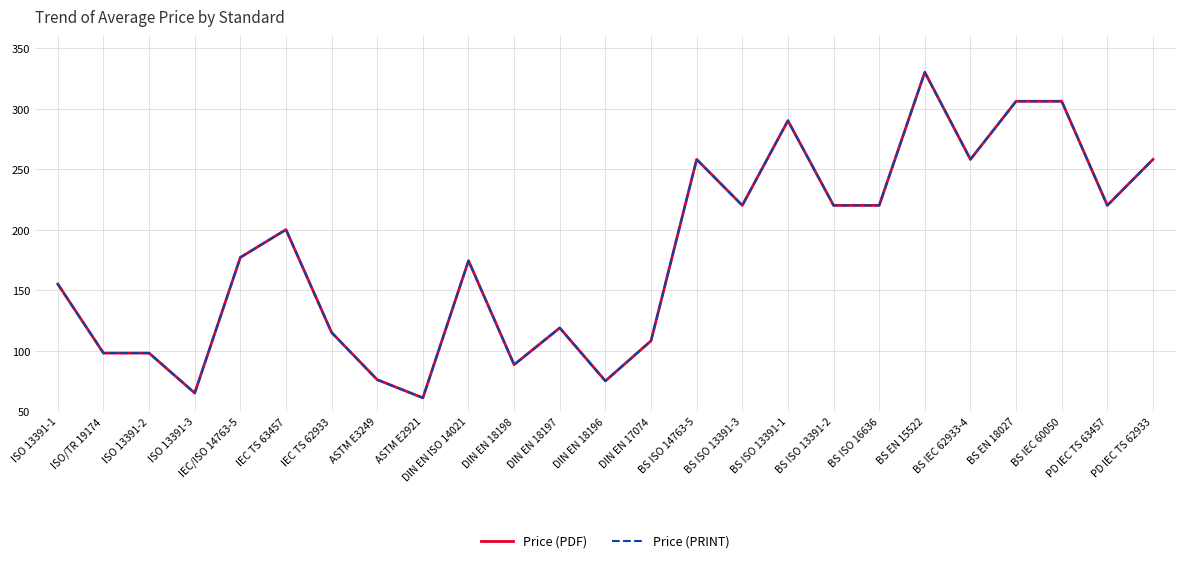

The value of Price (PRINT) at IEC/ISO 14763-5 is 177.0. True or false?

True